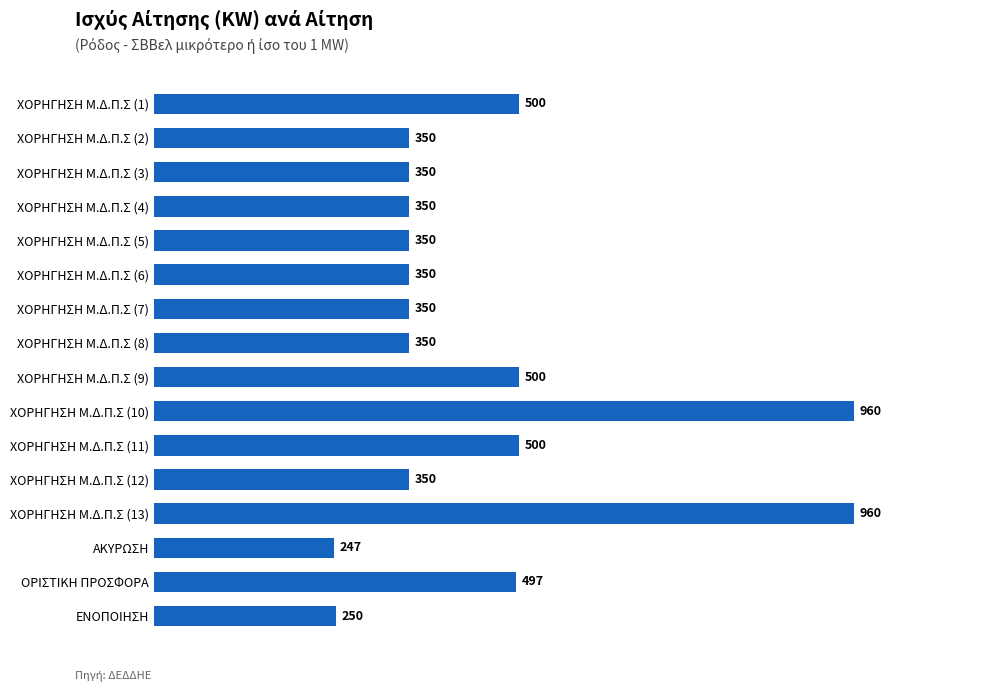

What is the sum of all values?

7214